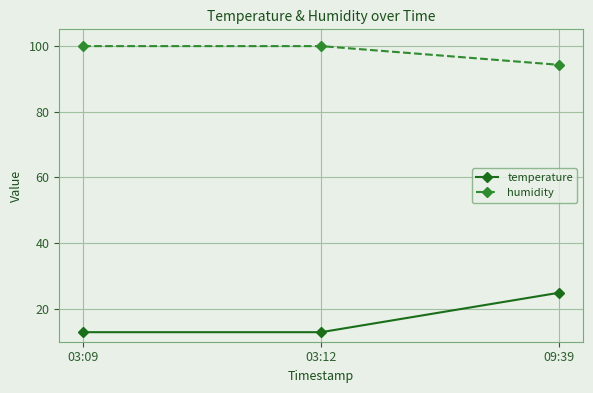

What is the minimum value shown in the chart?

12.9